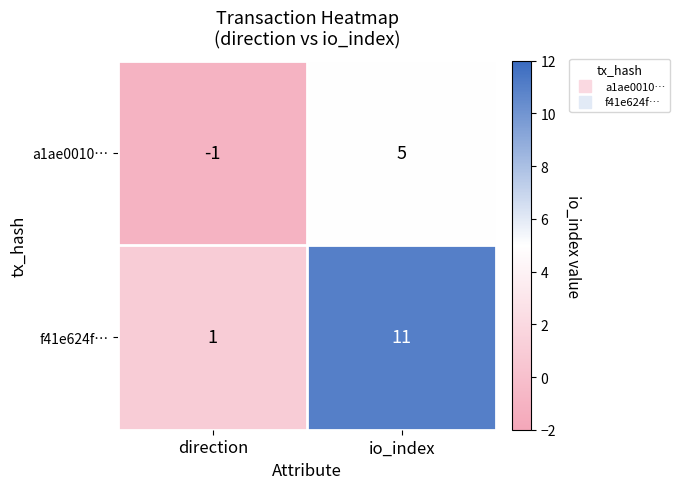

List the series in order of their overall mean, lowest first.

a1ae0010…, f41e624f…